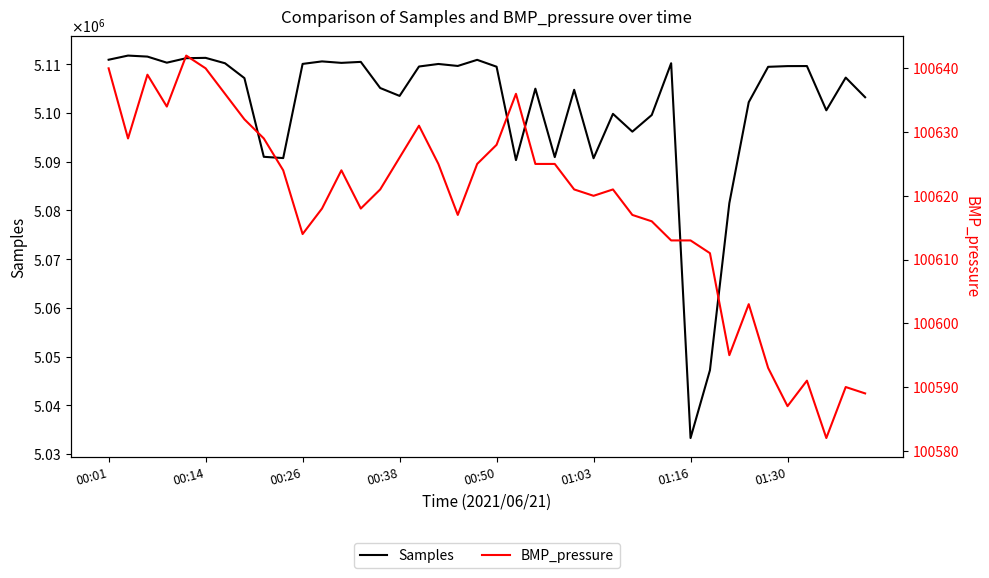

Which category has the lowest value across all series?

37